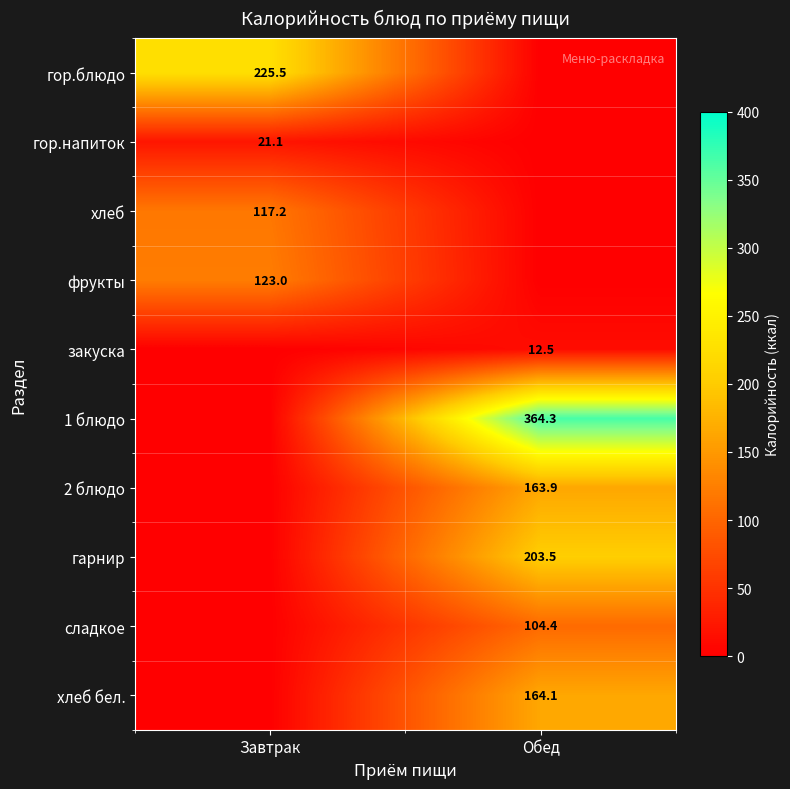

The value of гарнир at Обед is 266.4. True or false?

False